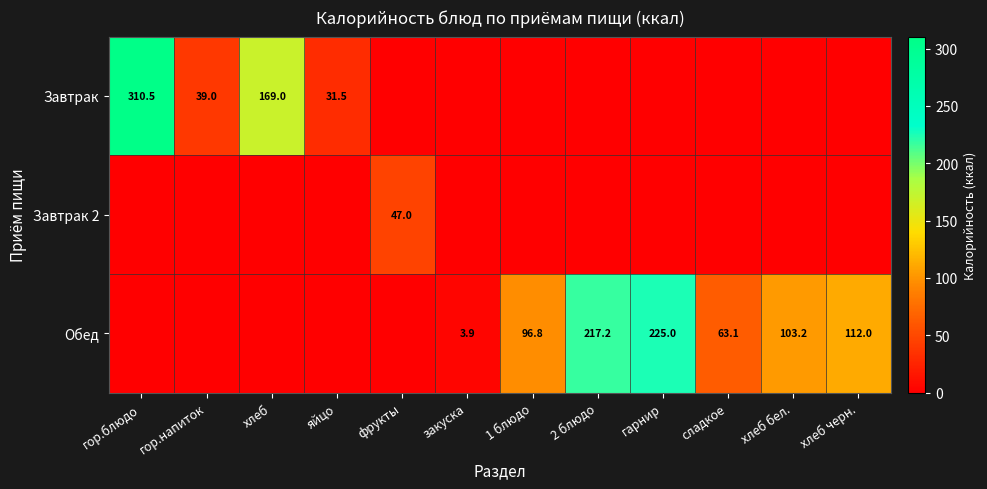

What is the greatest value displayed?

310.5